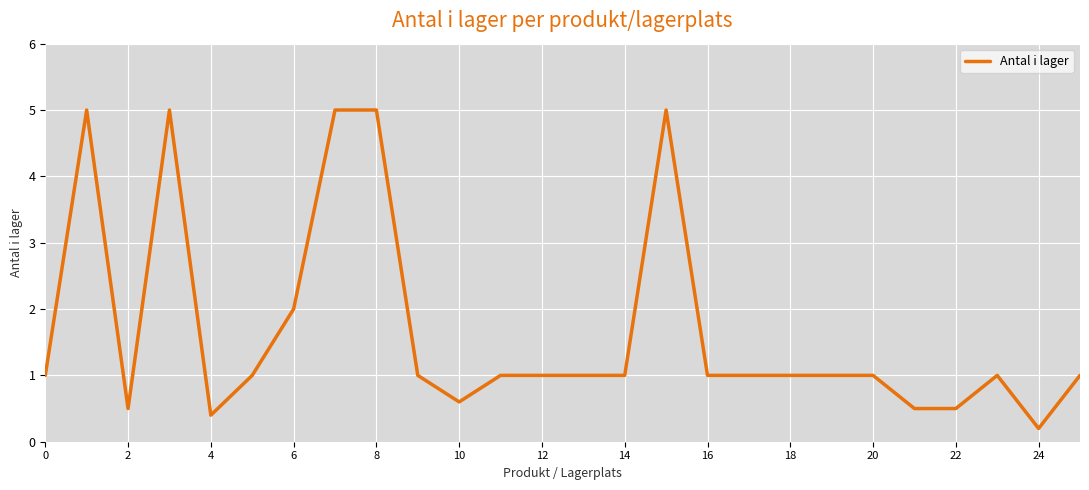

Reading left to right, list all the values displayed in this chart.

1.0	5.0	0.5	5.0	0.4	1.0	2.0	5.0	5.0	1.0	0.6	1.0	1.0	1.0	1.0	5.0	1.0	1.0	1.0	1.0	1.0	0.5	0.5	1.0	0.2	1.0